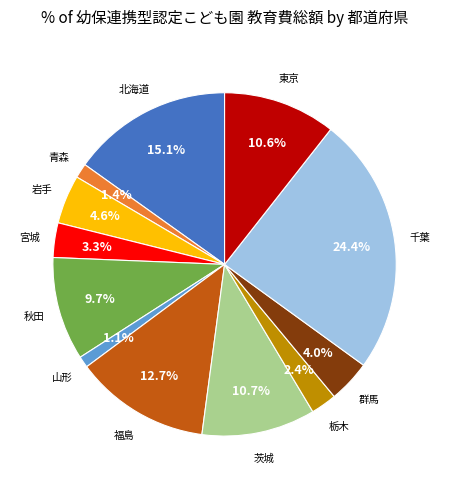

Is there a majority slice in this chart?

No